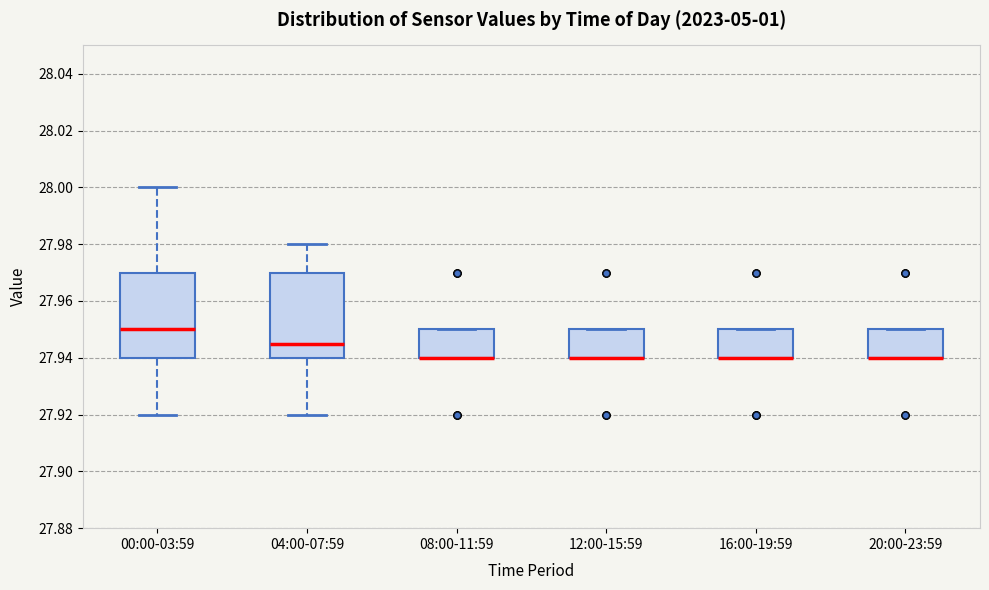

Where is the upper edge of the box for 12:00-15:59 on the y-axis? The values are not printed on the chart, so give them approximately, as read against the axis.

27.950